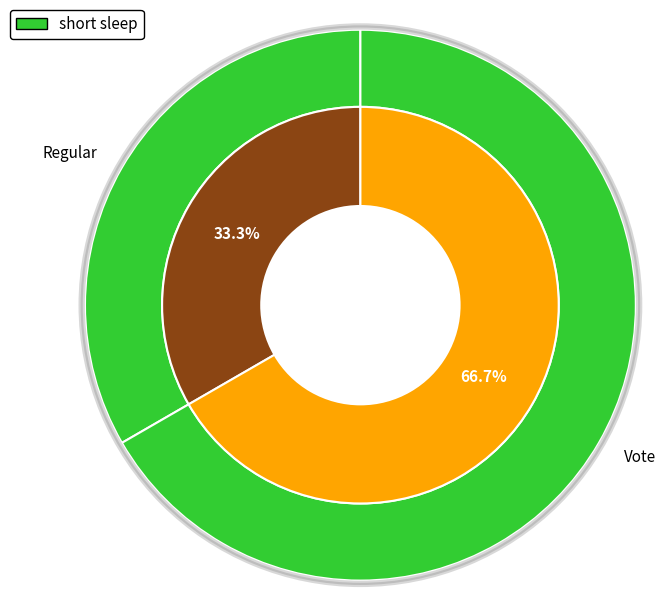

How many slices are in this pie chart?

2